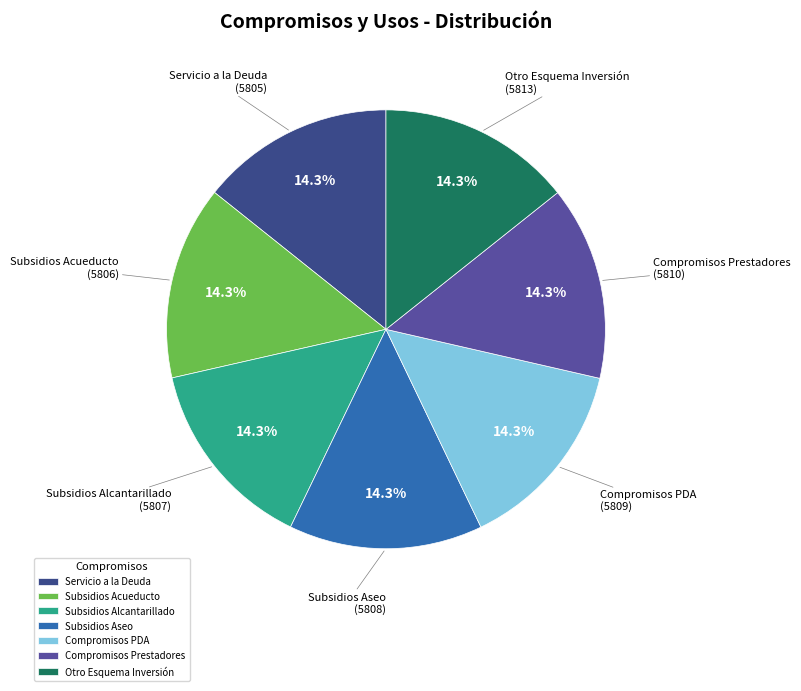

What is the total percentage of Subsidios Acueducto and Compromisos PDA?

28.6%